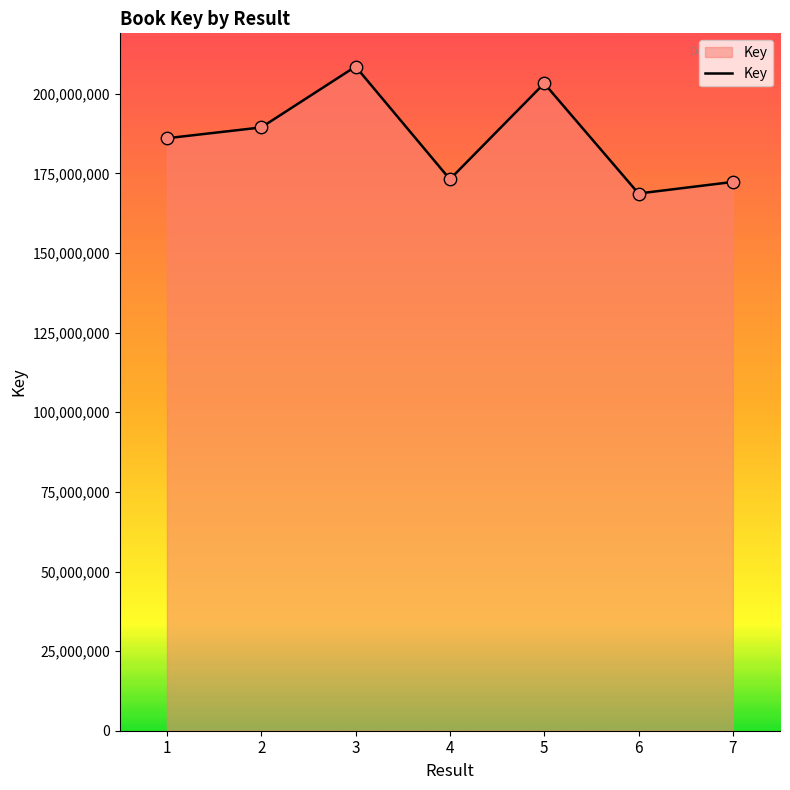

Which has a higher value, 4 or 2?

2